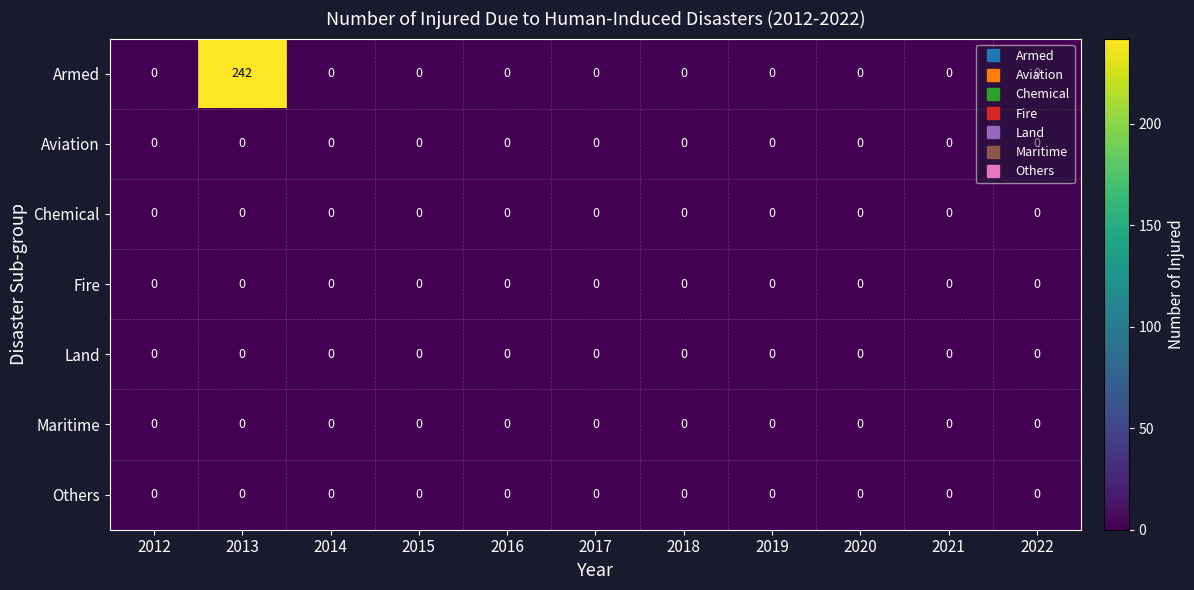

The value of Fire at 2012 is 0. True or false?

True